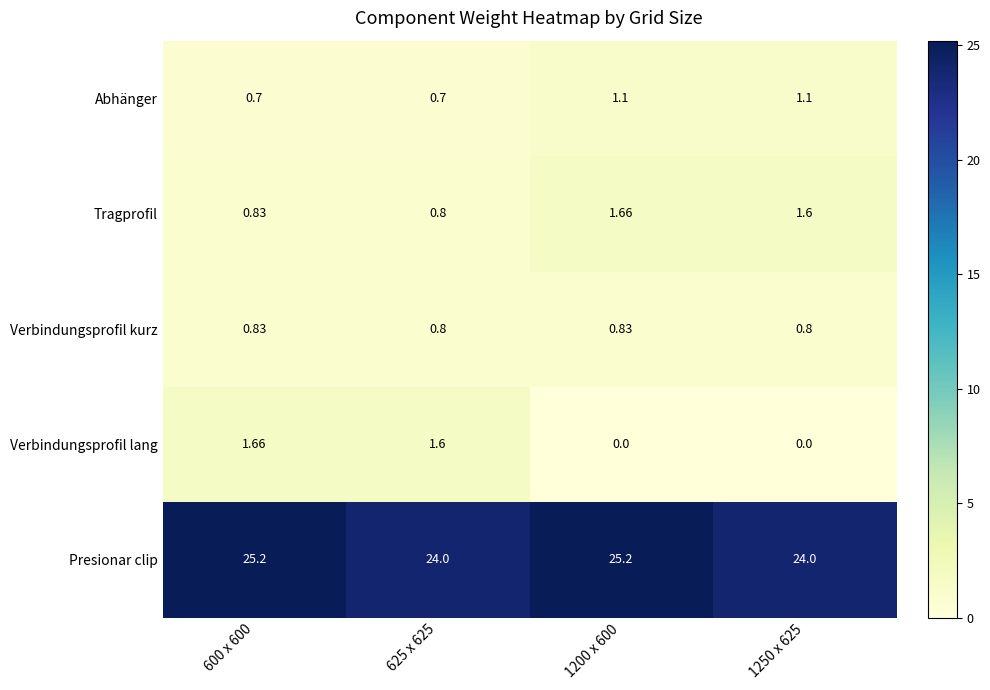

Count the number of categories in the chart.

4